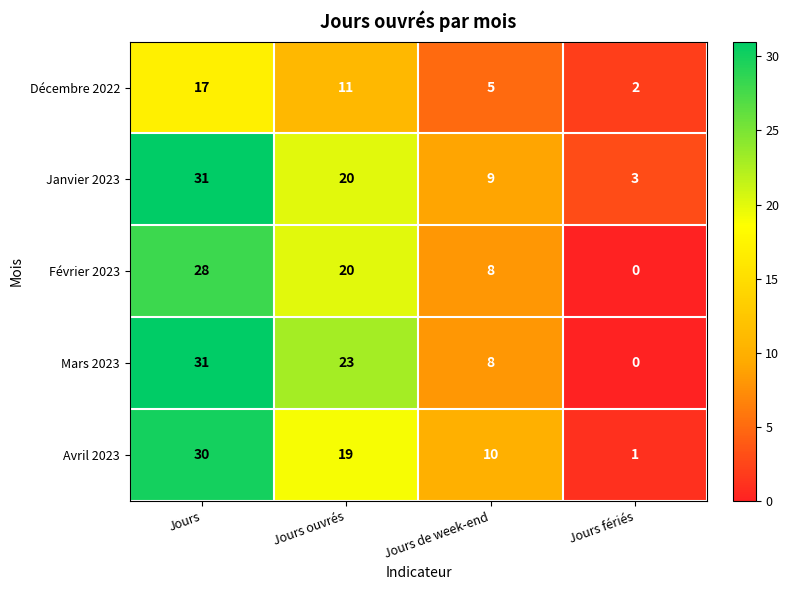

Between Jours ouvrés and Jours de week-end, which series saw the biggest shift?

Mars 2023